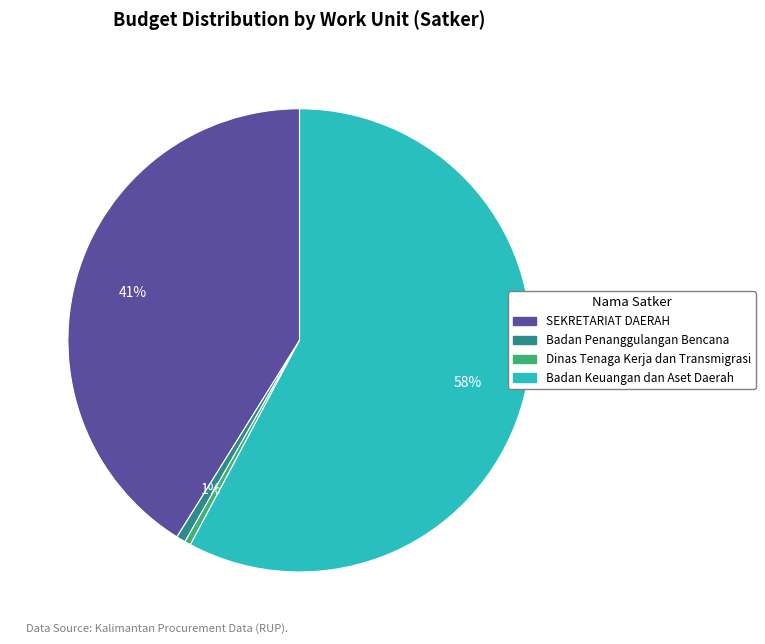

To the nearest percent, what is the average slice percentage?

25%